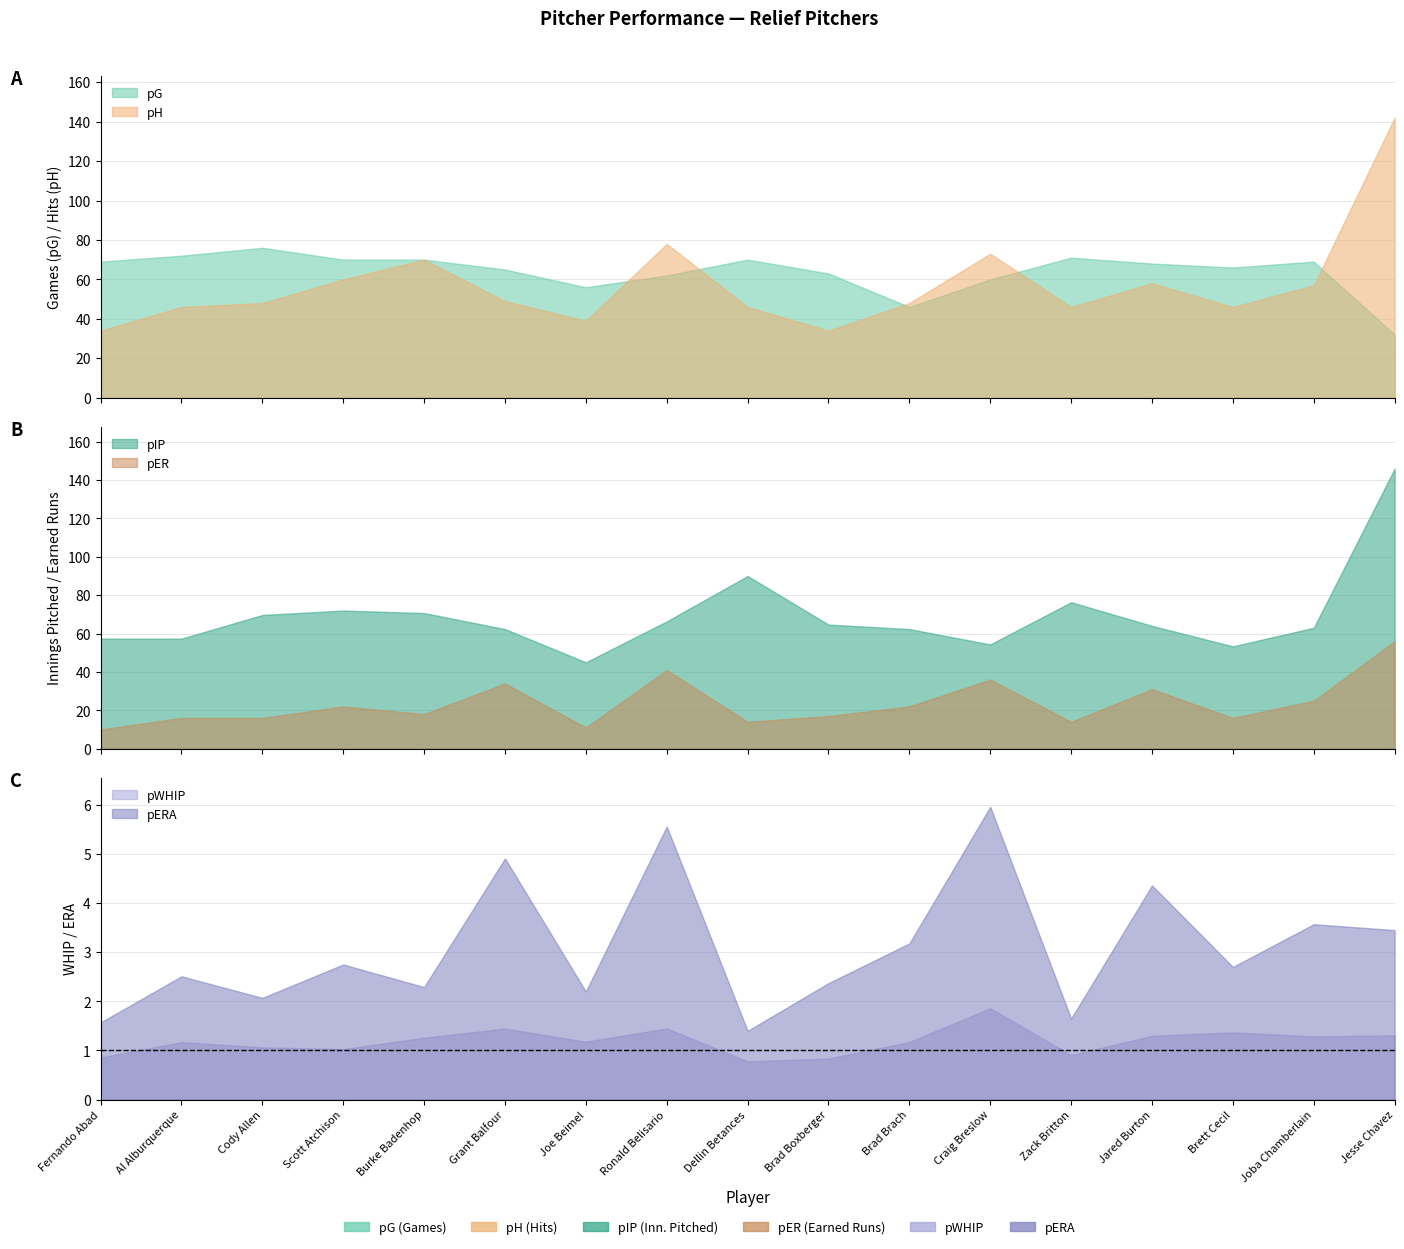

Is the value of pER at Ronald Belisario greater than the value of pIP at Joba Chamberlain?

No